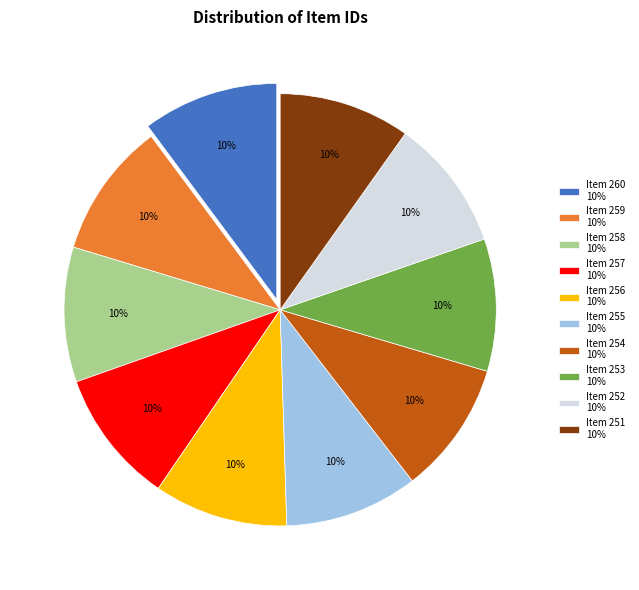

Is it true that Item 258 is 10% of the pie?

True